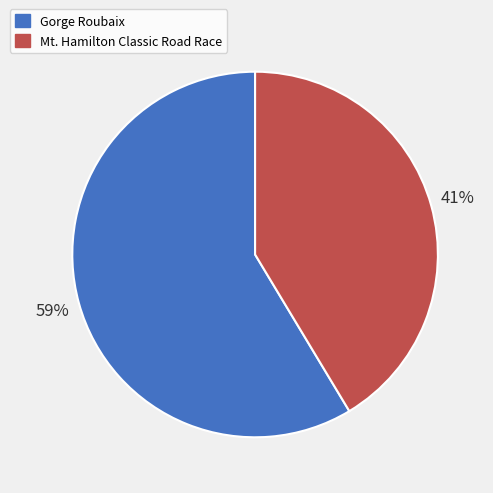

Is it true that Gorge Roubaix is 71% of the pie?

False